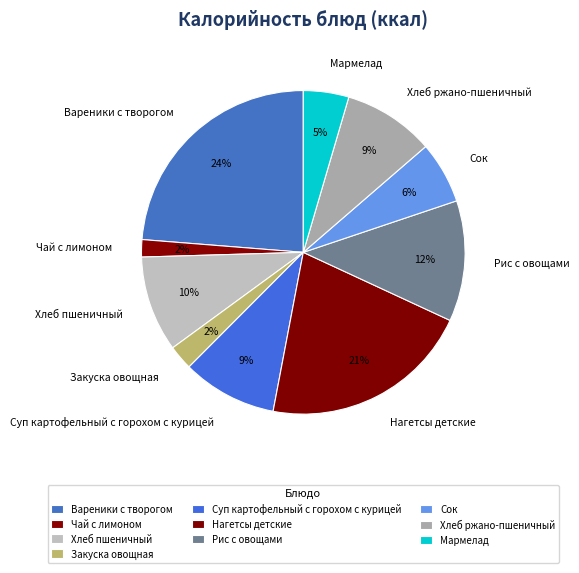

How many segments does this pie chart have?

10